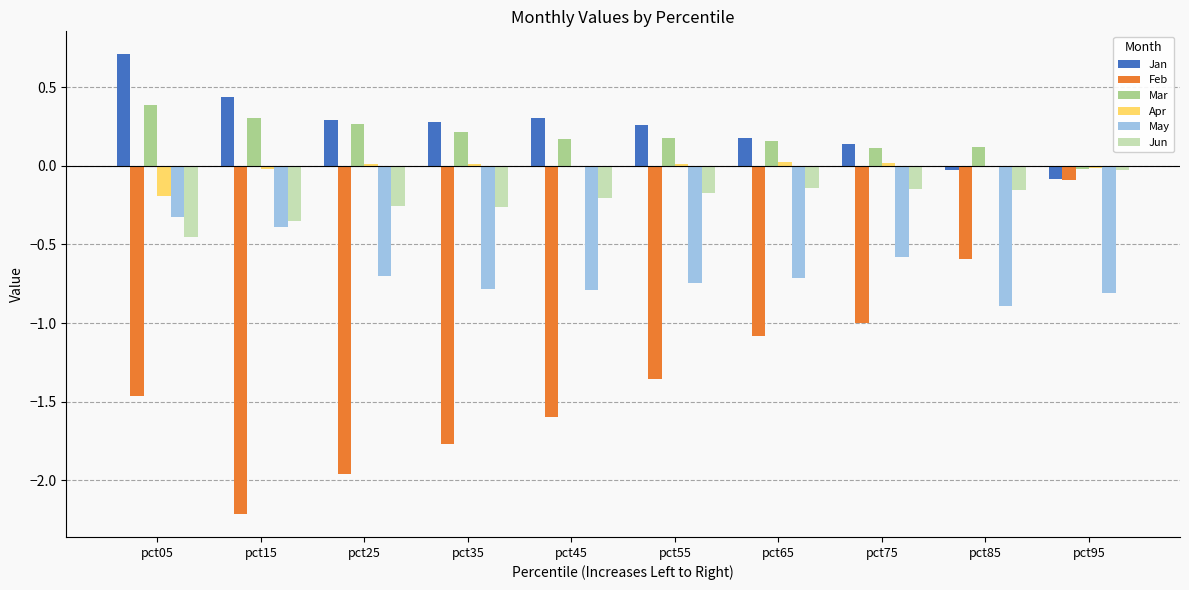

The value of Jan at pct95 is -0.1. True or false?

True